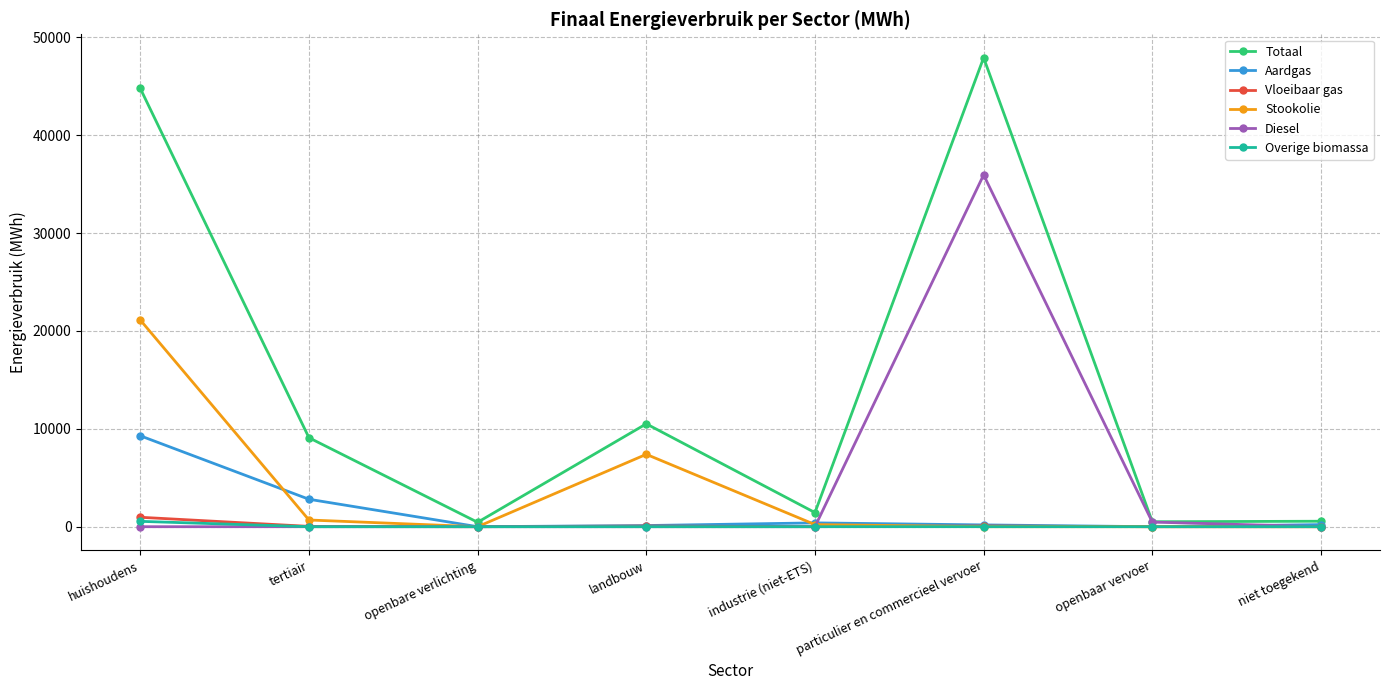

The Overige biomassa series shows 0.0 at niet toegekend. True or false?

True